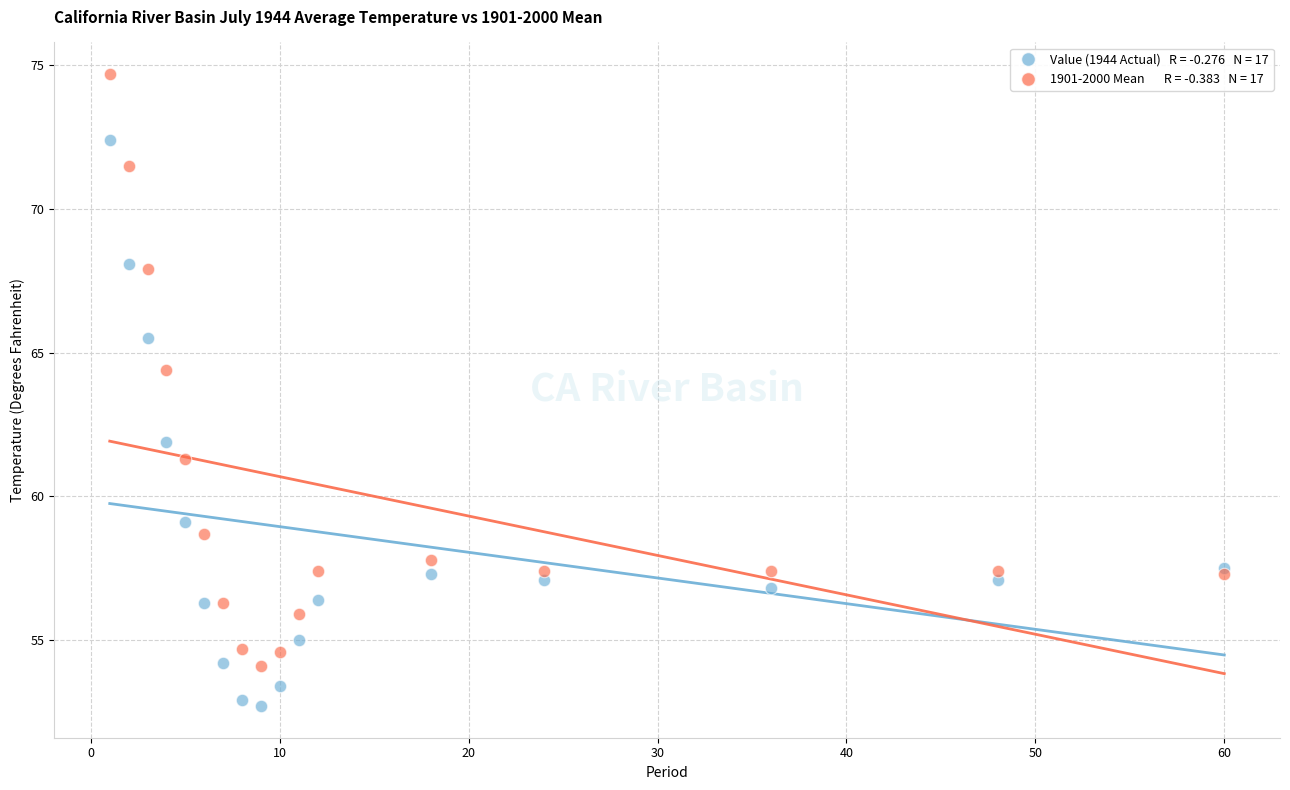

Across all series, what Y value is closest to 63?

61.9